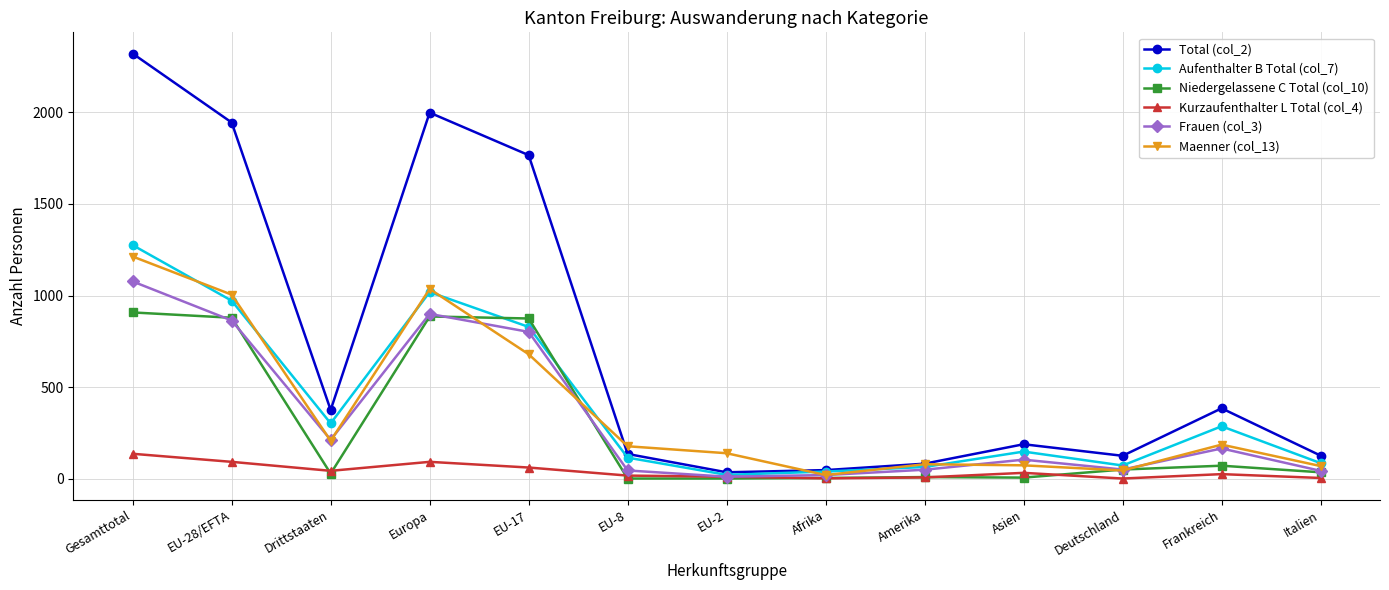

Is the value of Maenner (col_13) at Gesamttotal greater than the value of Total (col_2) at Italien?

Yes